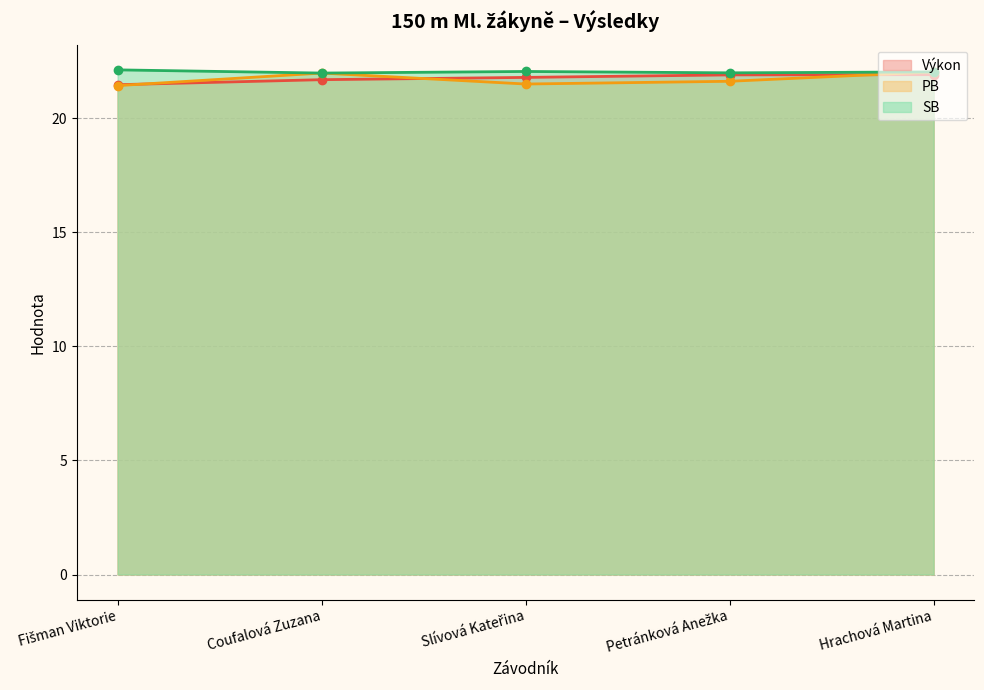

What value does the Výkon series have at Petránková Anežka?

21.9